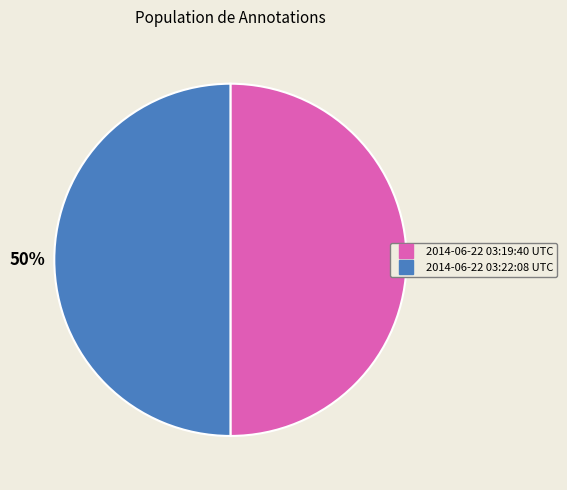

What percentage is the 2014-06-22 03:22:08 UTC slice, to the nearest percent?

50%